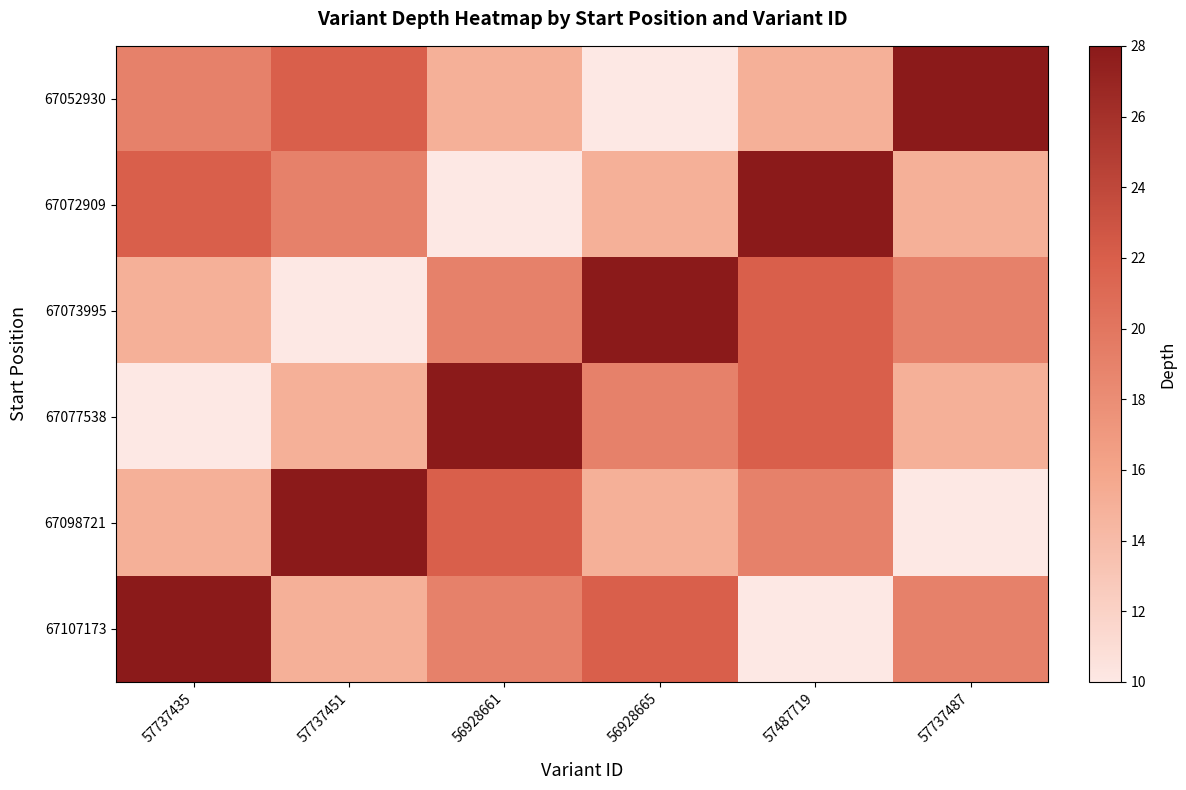

What is the maximum value shown in the chart?

28